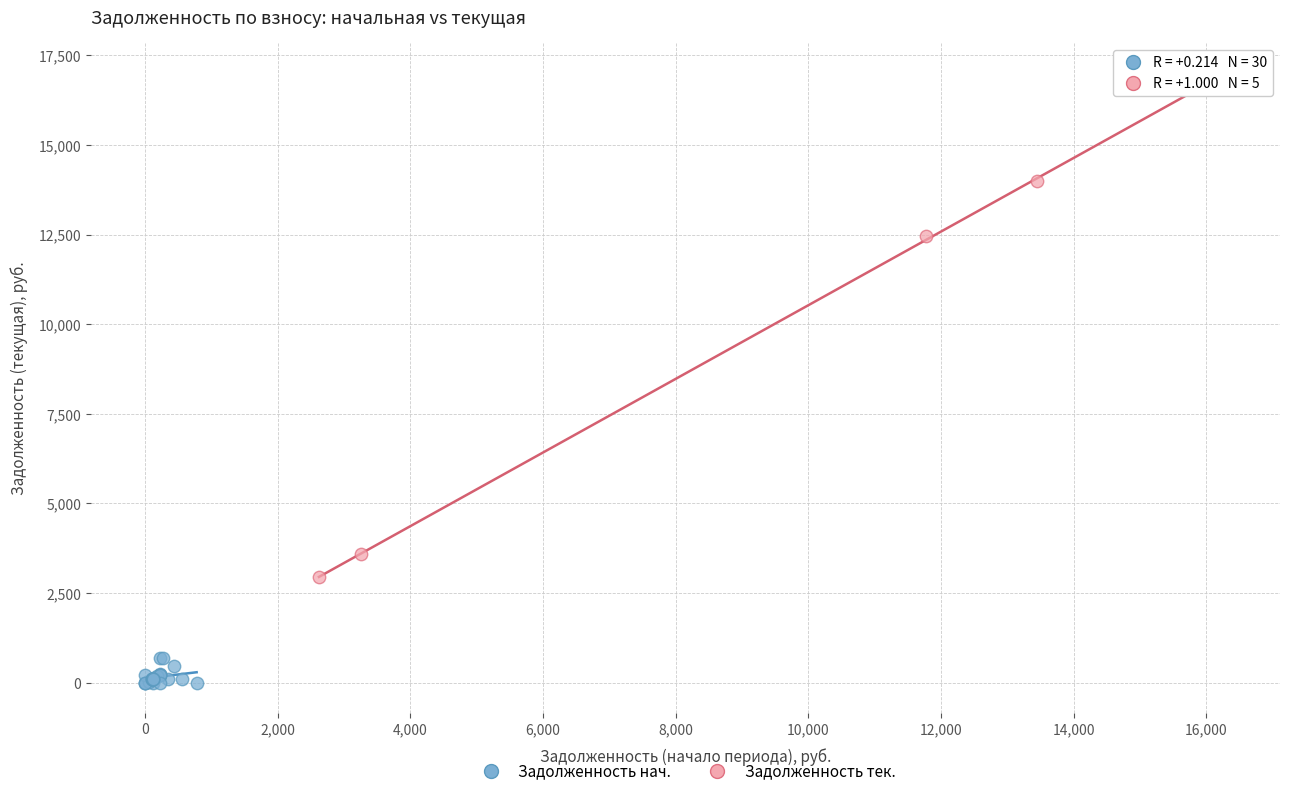

Which series reaches the maximum Y coordinate?

Задолженность тек.